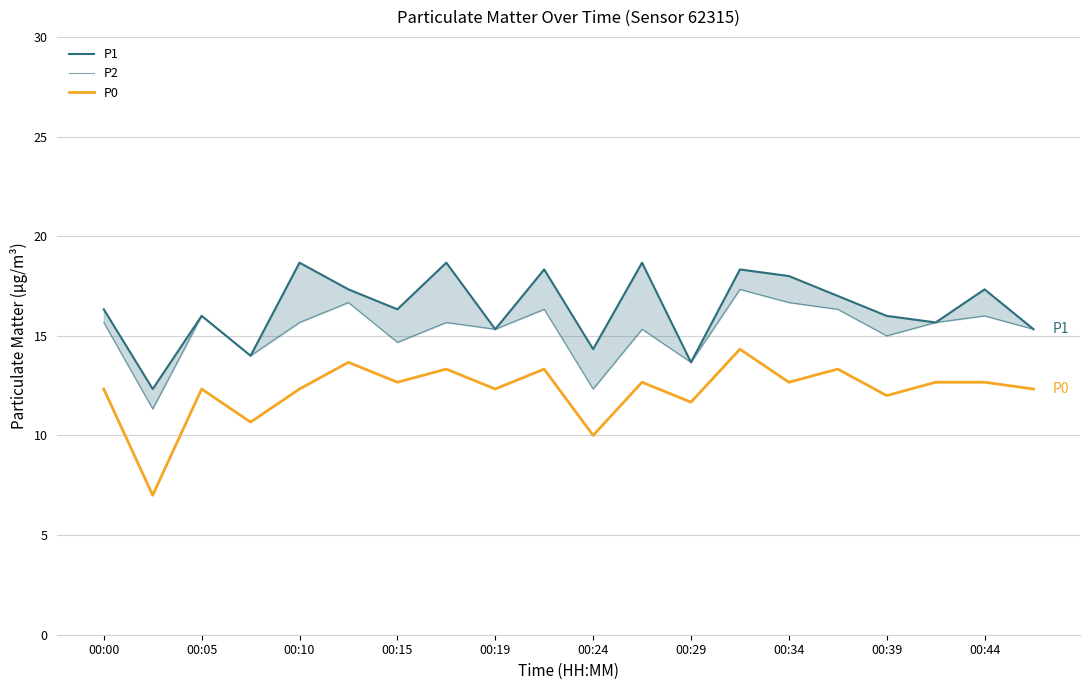

At which label does P2 first exceed 15?

00:00